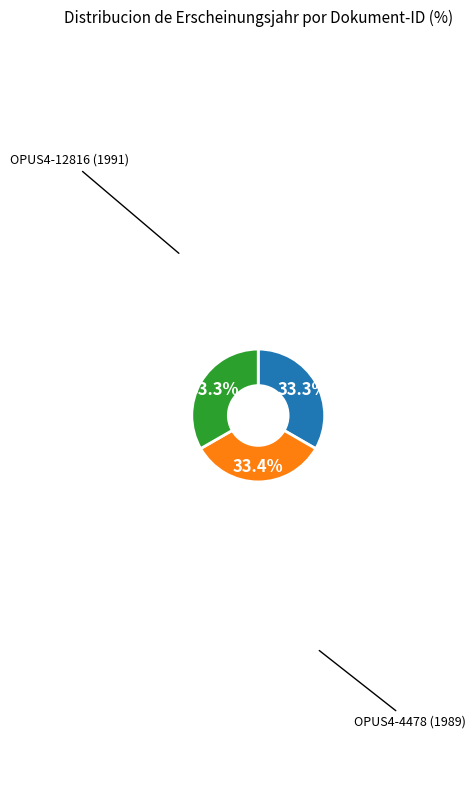

Count the number of slices in the pie.

3